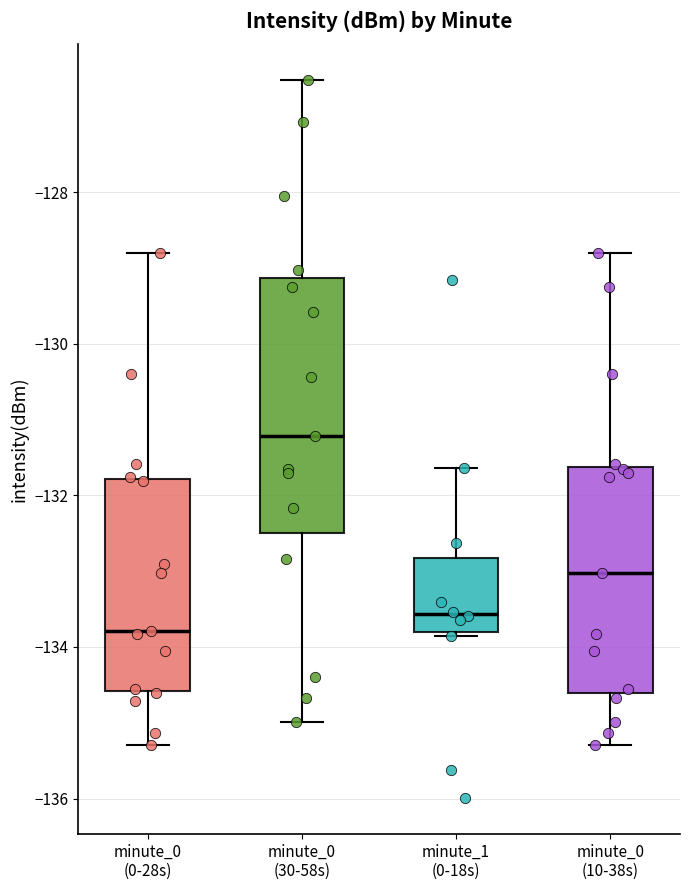

Where does the upper whisker of the box for minute_0 (0-28s) end on the y-axis? The values are not printed on the chart, so give them approximately, as read against the axis.

-128.8